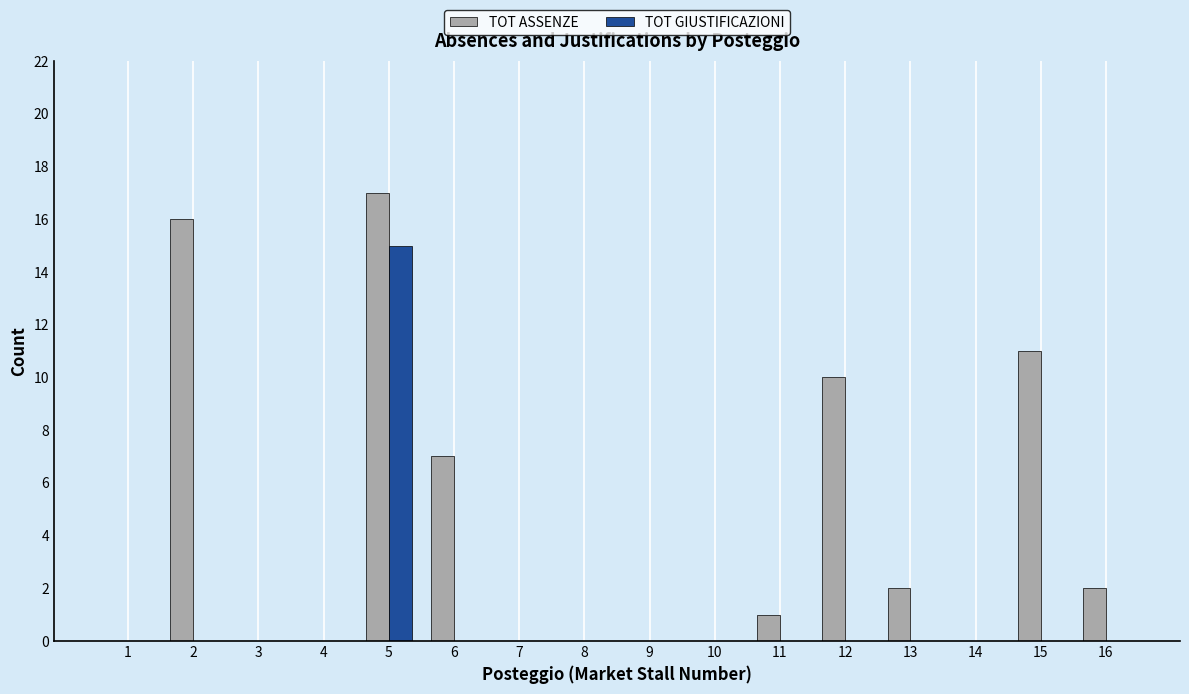

How many categories are shown in the chart?

16